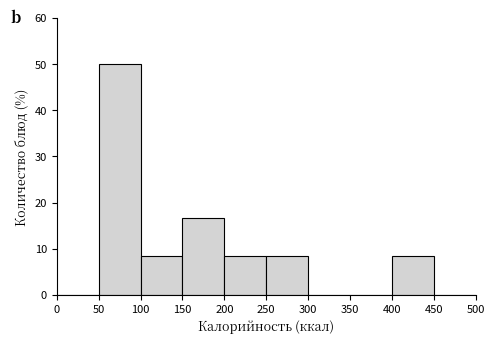

How tall is the bar that spans 50 to 100 on the x-axis? The values are not printed on the chart, so give them approximately, as read against the axis.

50